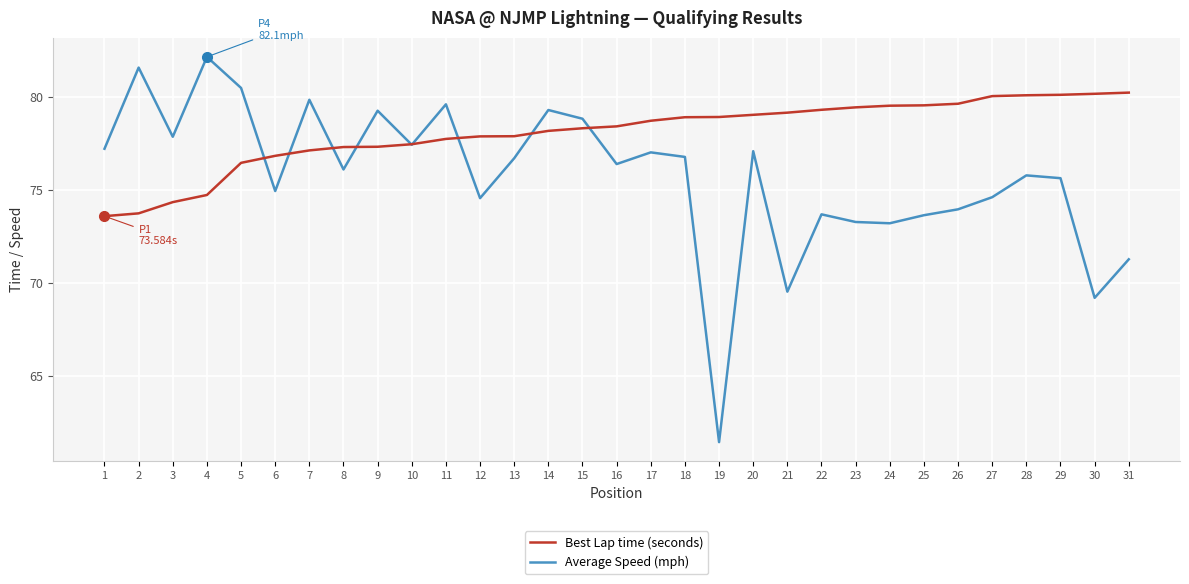

List the series in order of their overall mean, highest first.

Best Lap time (seconds), Average Speed (mph)